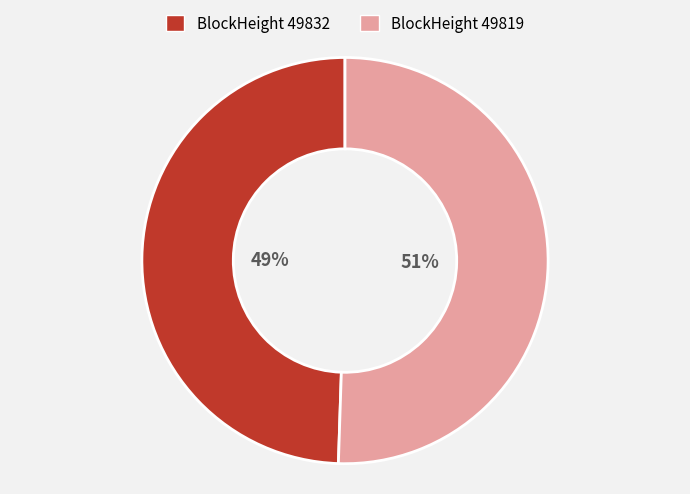

Is there a majority slice in this chart?

Yes